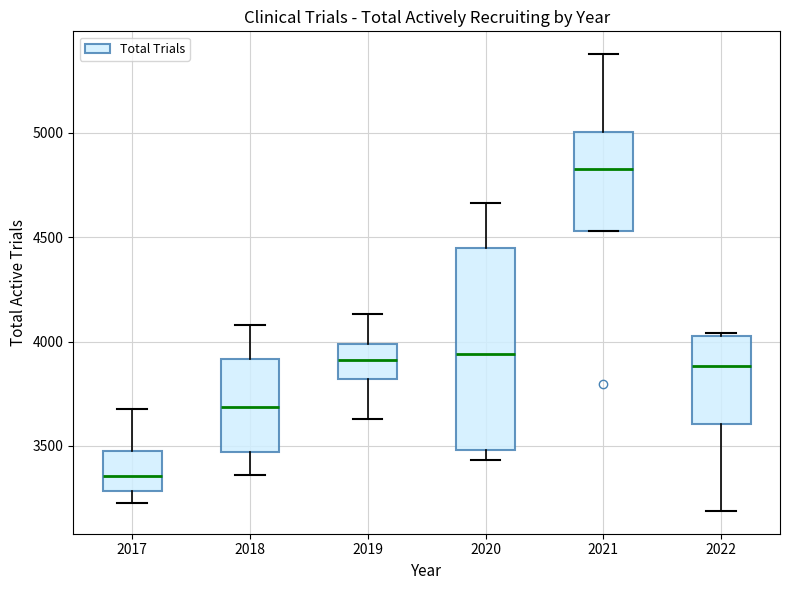

Where does the median line of the box at x = 2019 sit on the y-axis? The values are not printed on the chart, so give them approximately, as read against the axis.

3900